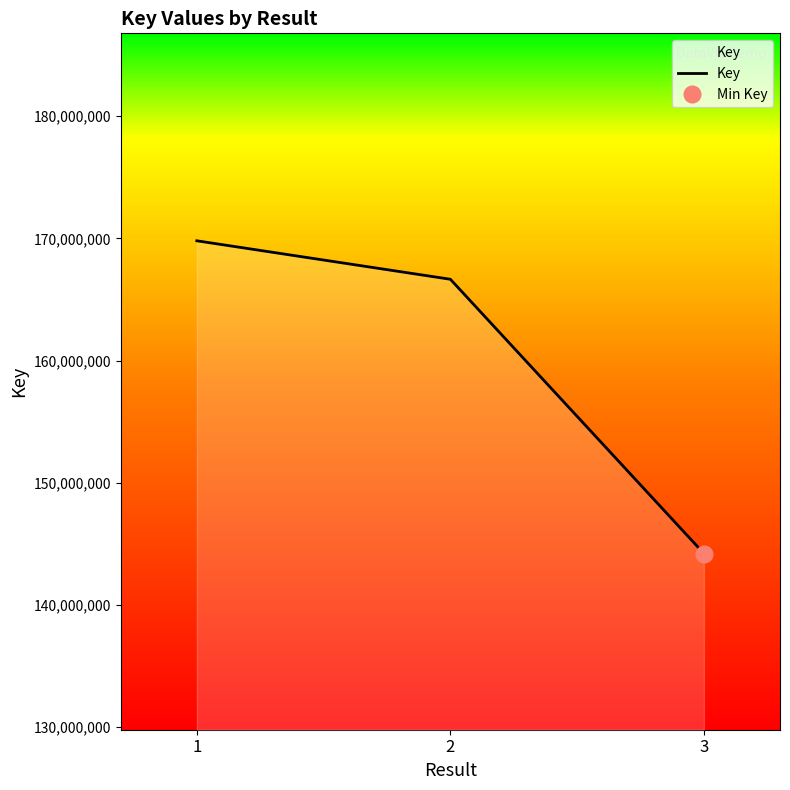

Reading left to right, extract all data points from this chart.

1=169807843	2=166659380	3=144212231